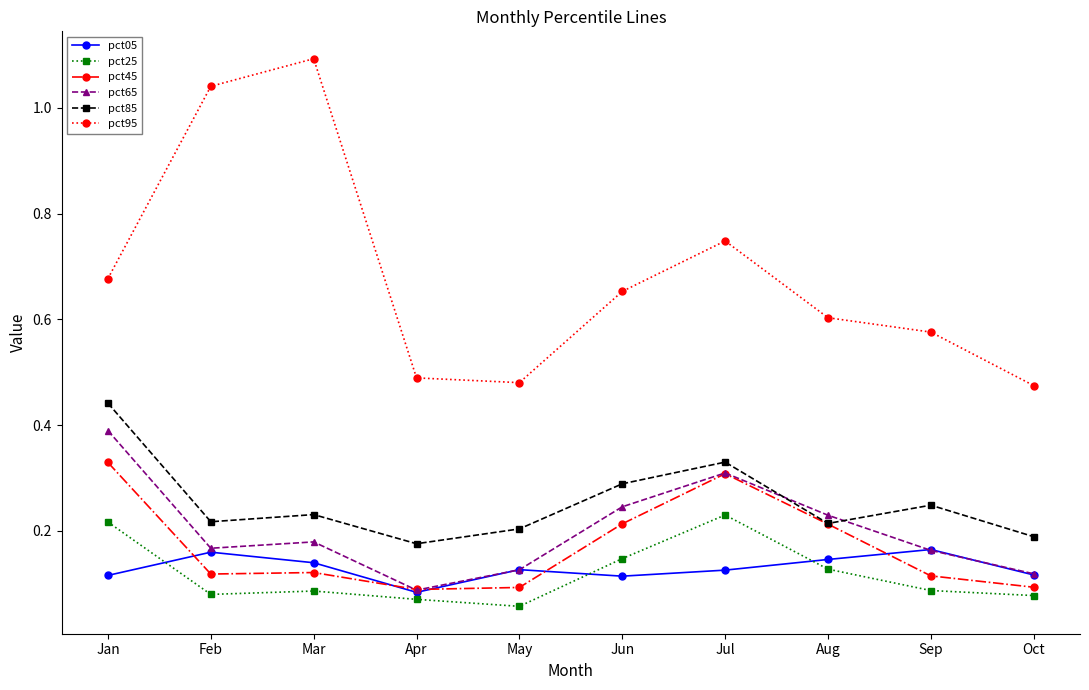

Which series has the largest range (max minus min)?

pct95